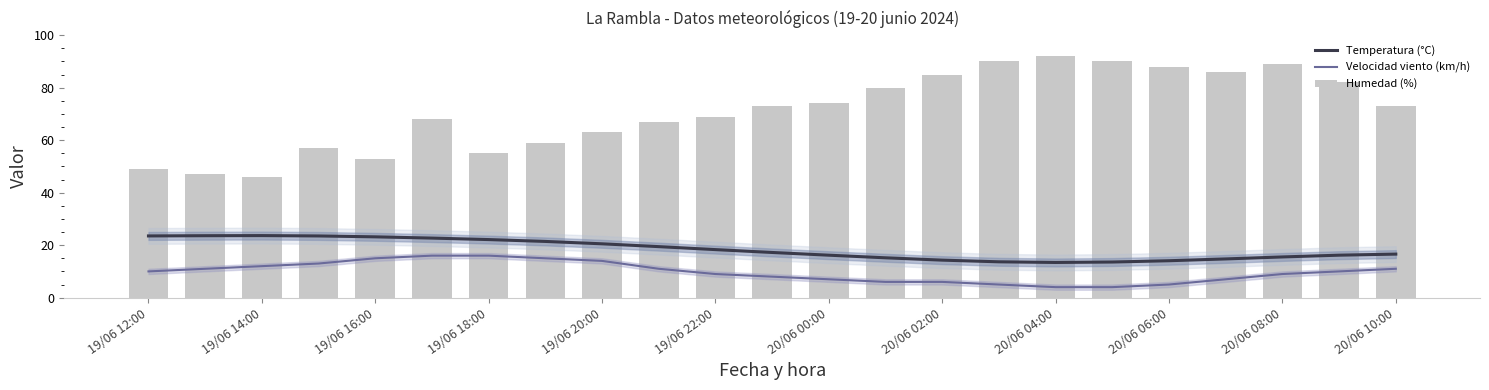

What is the sum of all Temperatura (°C) values?

422.5